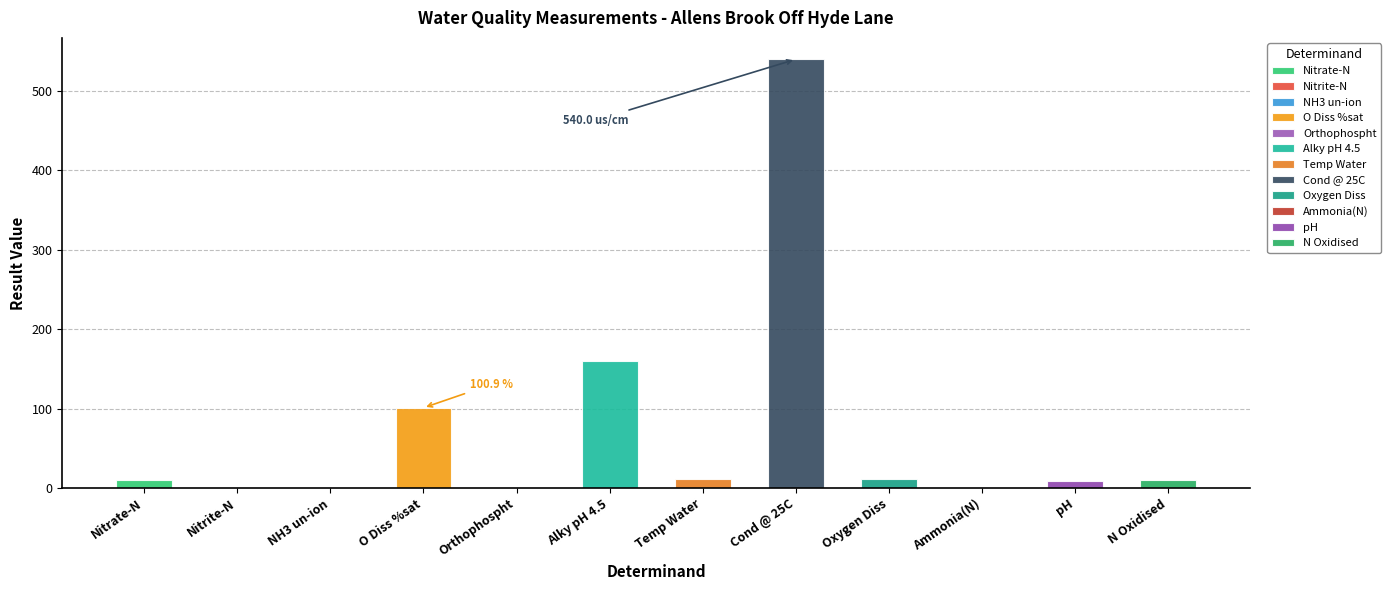

What is the difference between the values at pH and Nitrate-N?

1.9